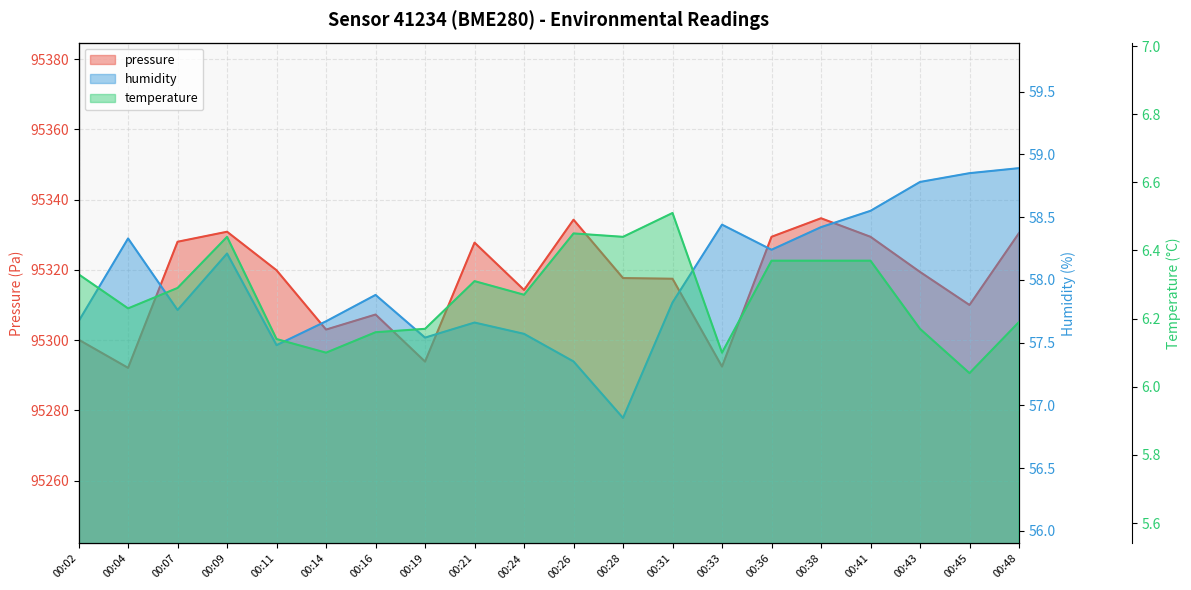

What is the greatest value displayed?

95334.7